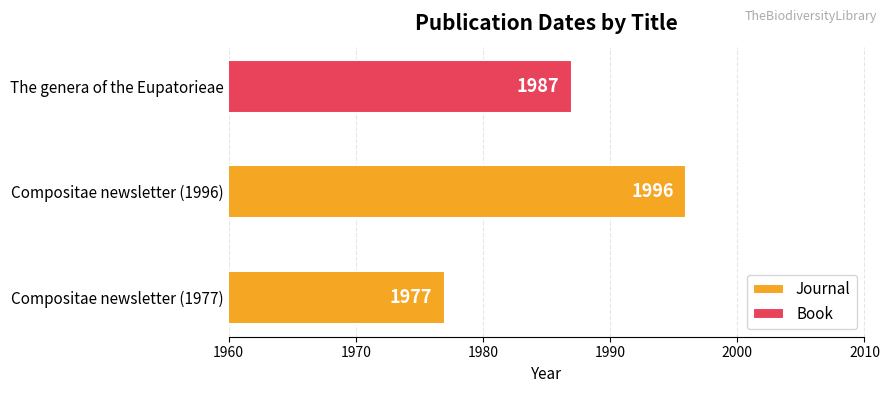

The value at Compositae newsletter (1996) is 1996. True or false?

True